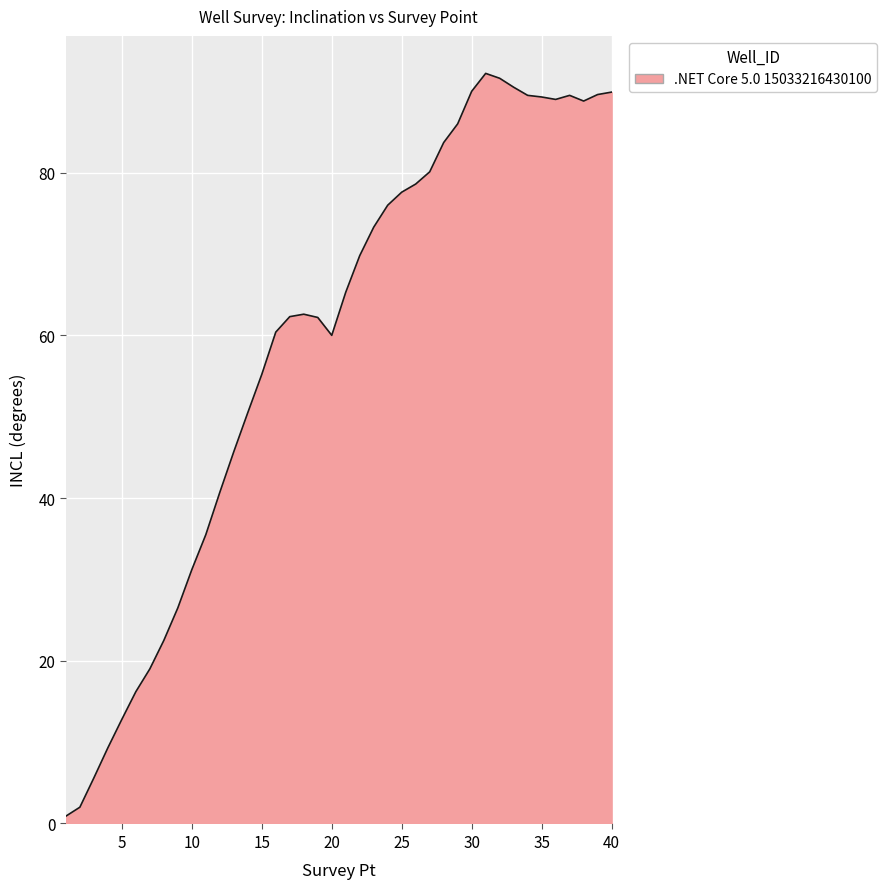

What is the difference between the maximum and minimum values?

91.3